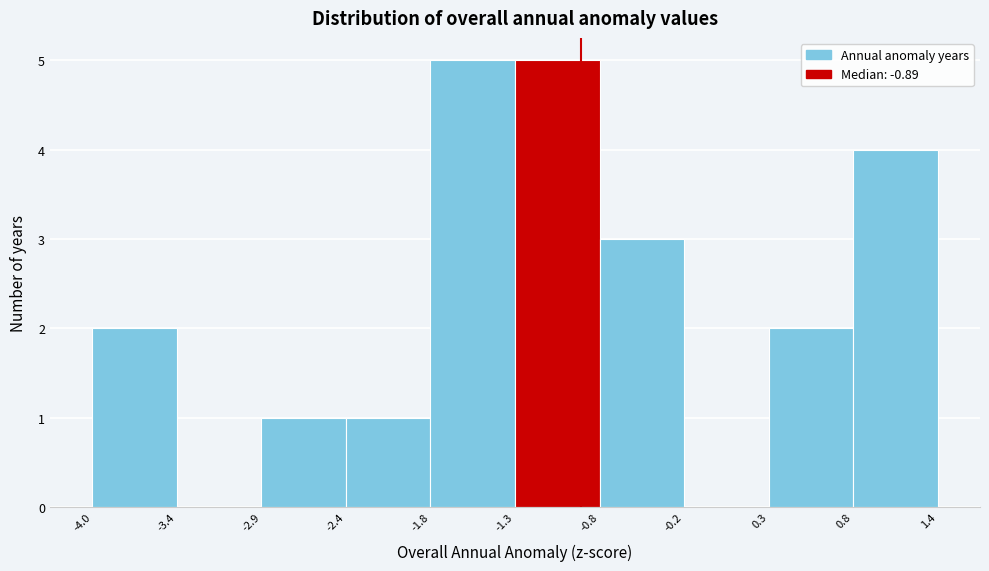

Reading left to right, transcribe this chart: for each bar, give the range it covers on the x-axis and its height. The values are not printed on the chart, so give them approximately, as read against the axis.

-4.0 to -3.4: 2
-3.4 to -2.9: 0
-2.9 to -2.4: 1
-2.4 to -1.8: 1
-1.8 to -1.3: 5
-1.3 to -0.8: 5
-0.8 to -0.2: 3
-0.2 to 0.3: 0
0.3 to 0.8: 2
0.8 to 1.4: 4